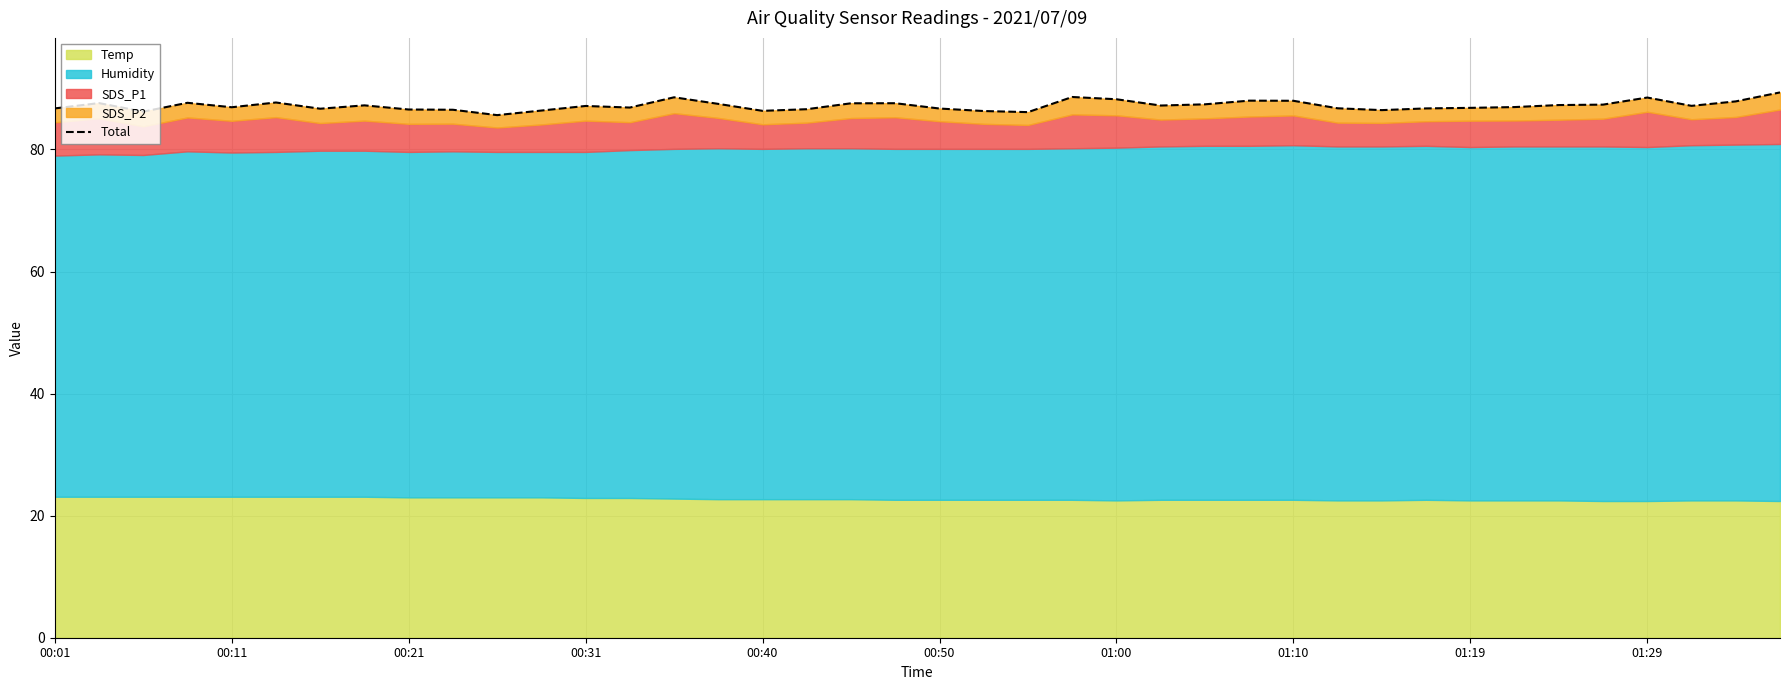

Read the value at 00:50.

86.7